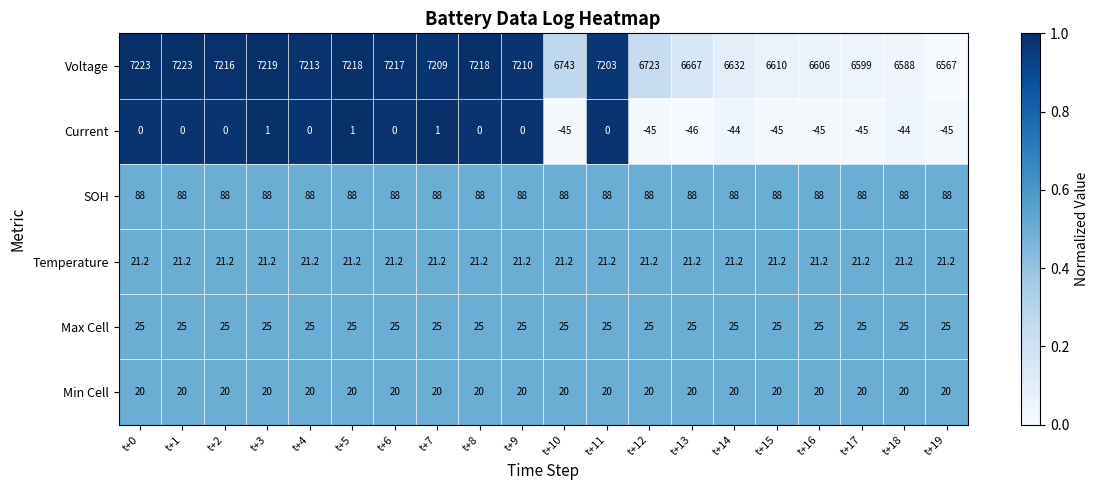

True or false: Temperature has a value of 21.2 at t+6.

True